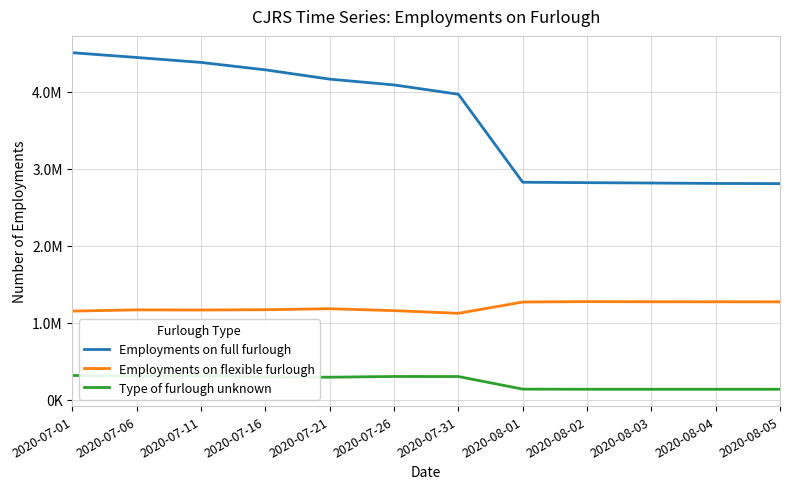

Does the chart have visible grid lines?

Yes